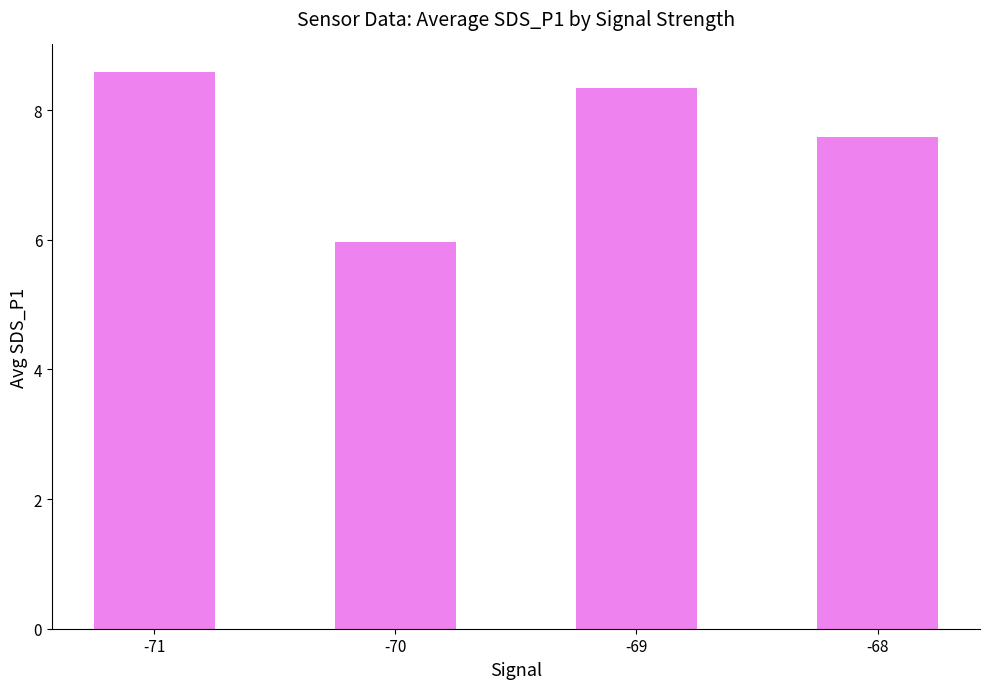

What is the maximum value shown in the chart?

8.6